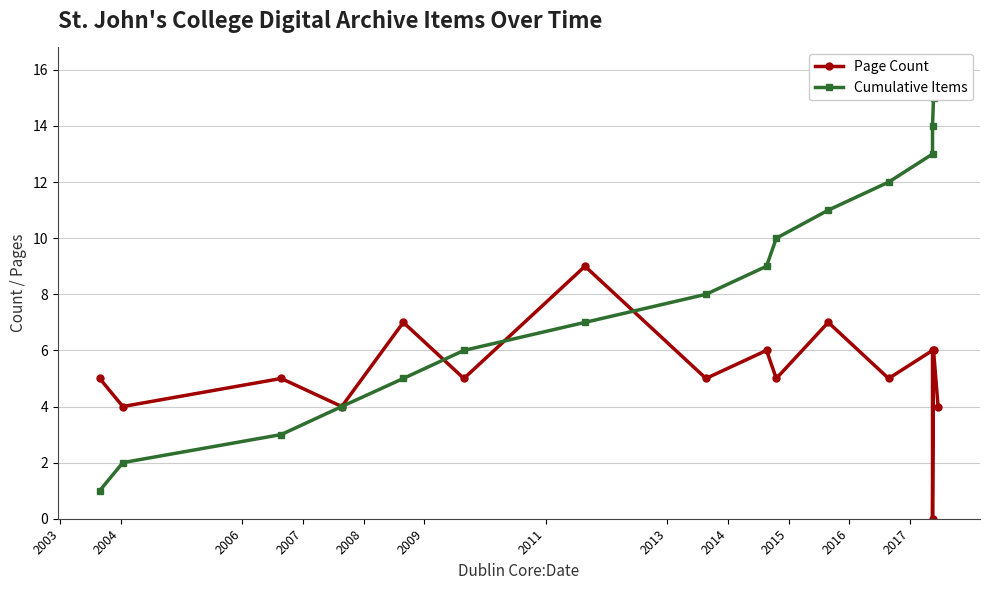

True or false: Cumulative Items and Page Count cross at least once.

True